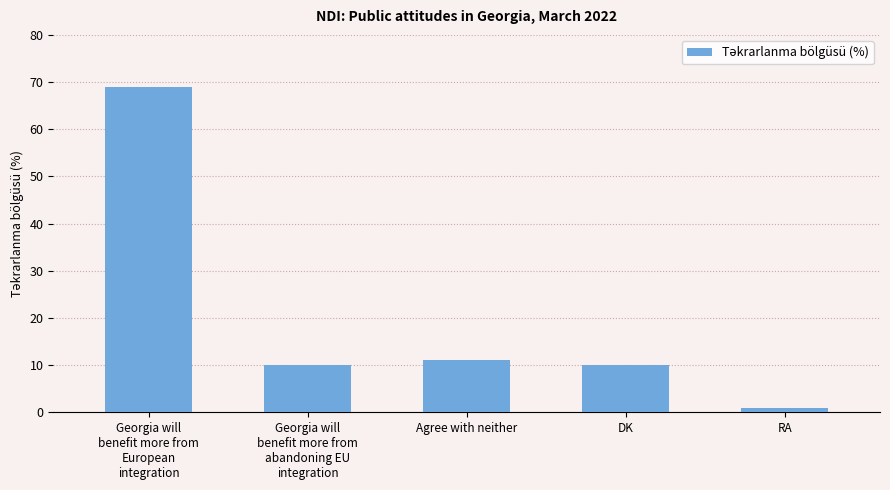

Reading right to left, list all the values displayed in this chart.

RA=1	DK=10	Agree with neither=11	Georgia will
benefit more from
abandoning EU
integration=10	Georgia will
benefit more from
European
integration=69